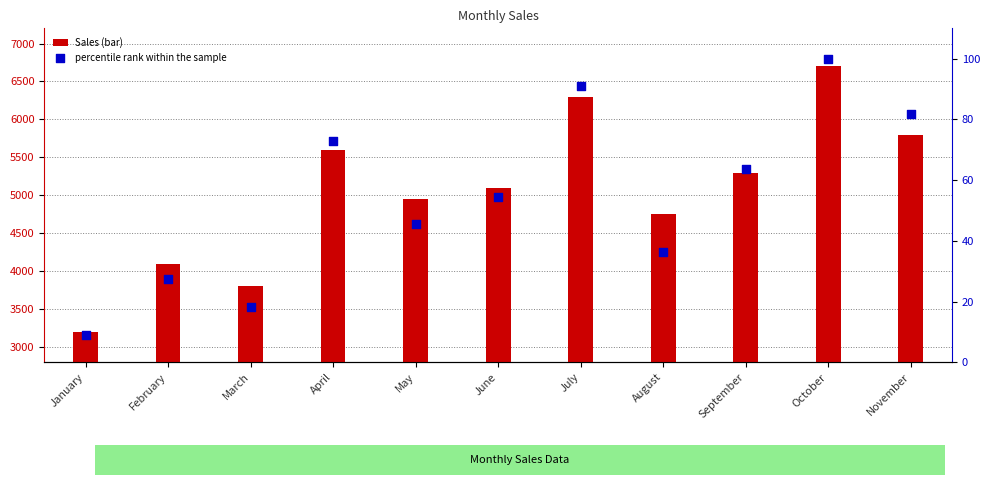

Is the value of Sales at March greater than the value of percentile rank within the sample at November?

Yes